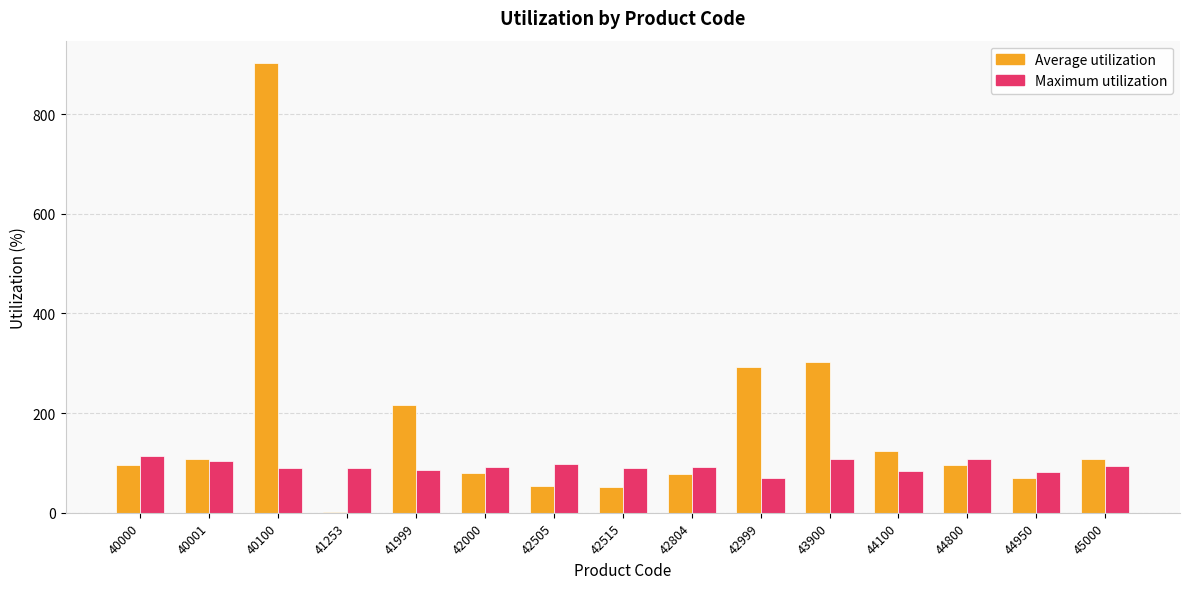

What is the difference between the Average utilization values at 45000 and 40001?

0.3